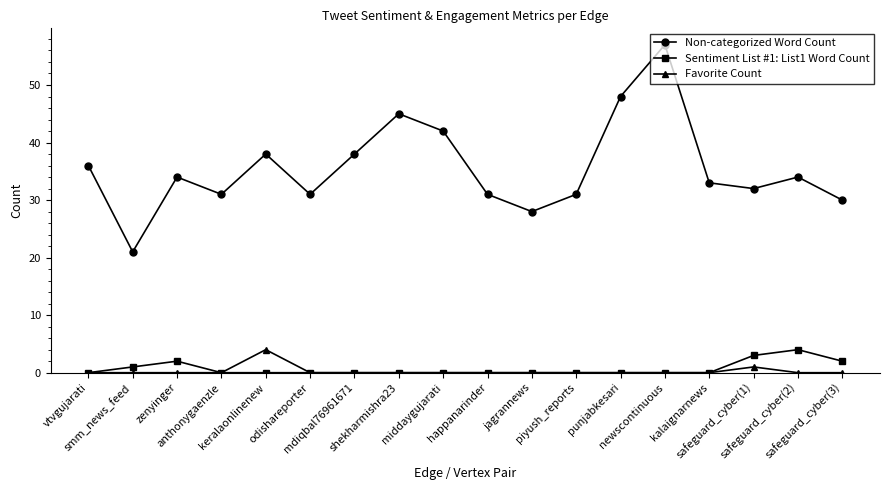

True or false: Sentiment List #1: List1 Word Count has more than 1 points higher than both neighbors.

True